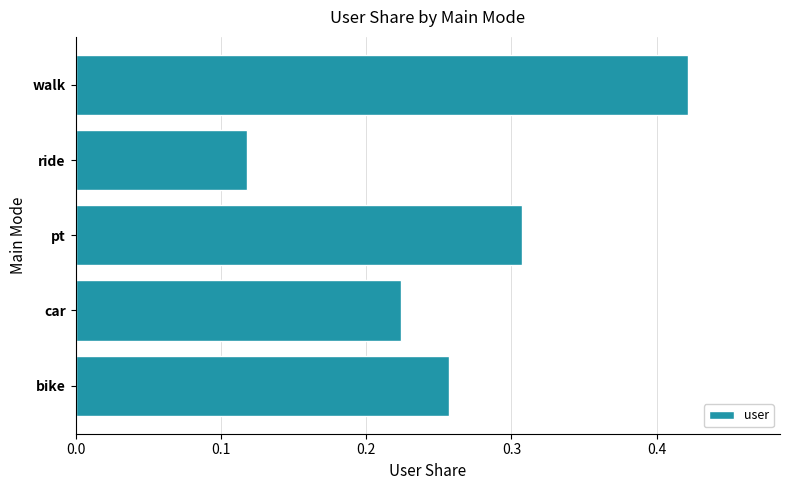

Which category has the lowest value across all series?

ride